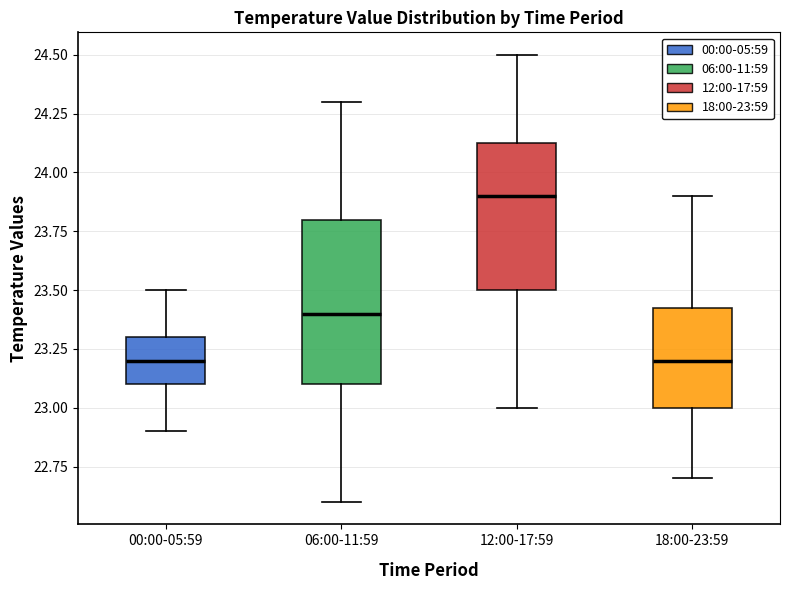

Which box is the tallest, from its lower edge to its upper edge?

06:00-11:59